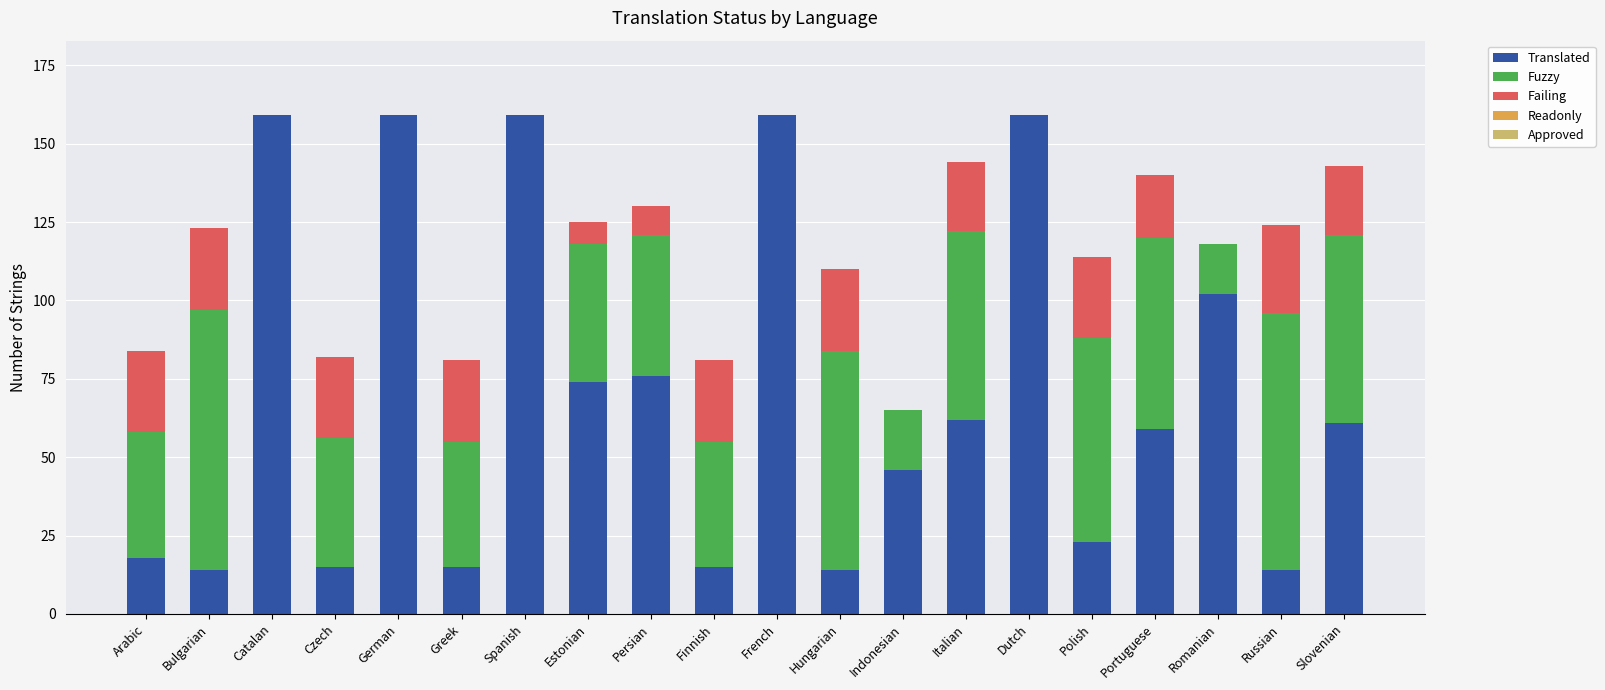

True or false: Translated has a value of 23 at Russian.

False